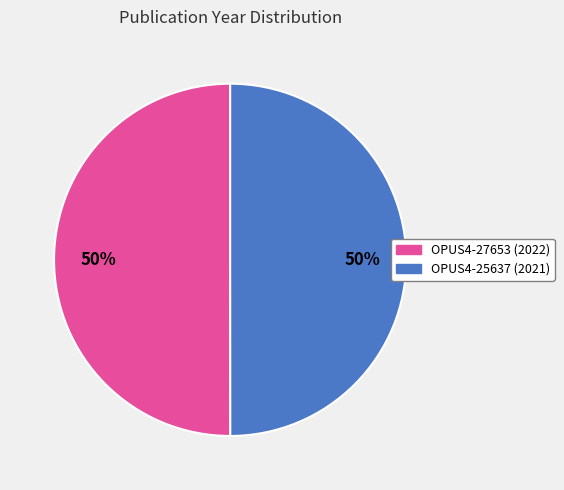

How many segments does this pie chart have?

2